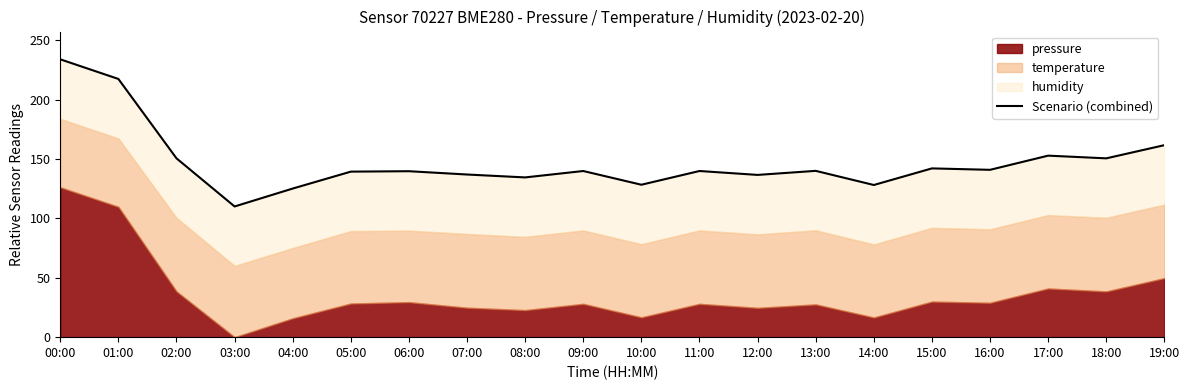

What is the label of the 20th point from the right?

00:00